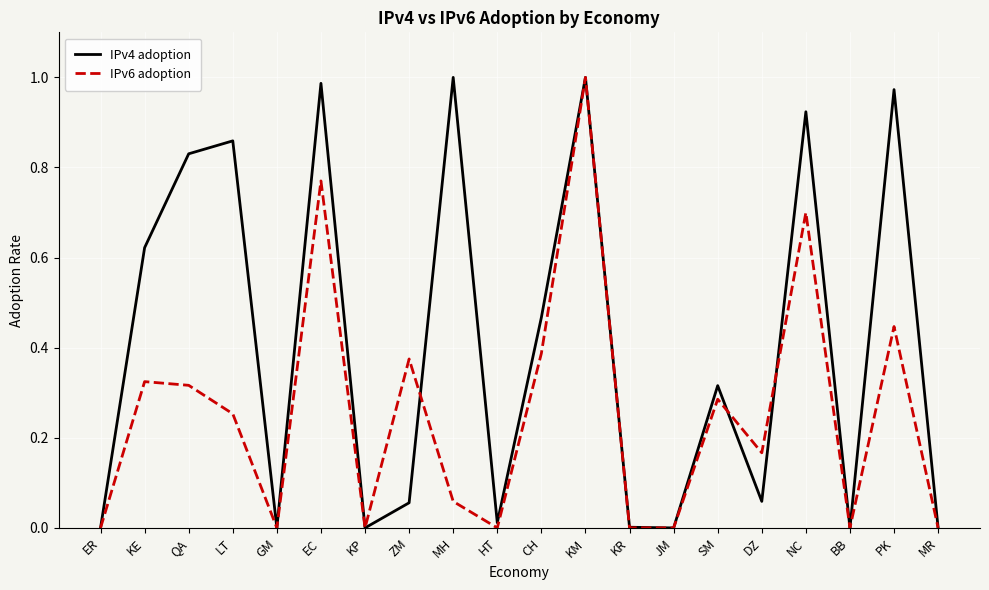

True or false: IPv4 adoption has a value of 0.0 at MR.

True